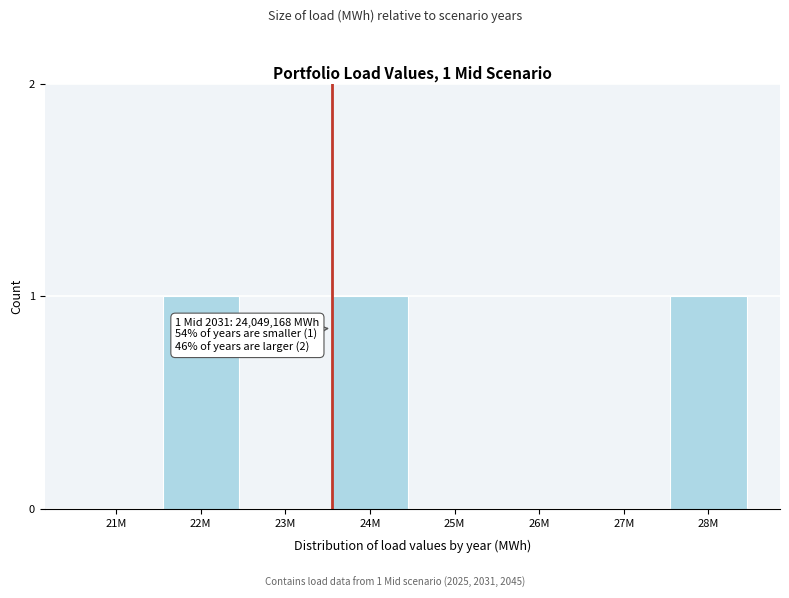

Reading left to right, transcribe all the data shown in this chart.

21M=0	22M=1	23M=0	24M=1	25M=0	26M=0	27M=0	28M=1